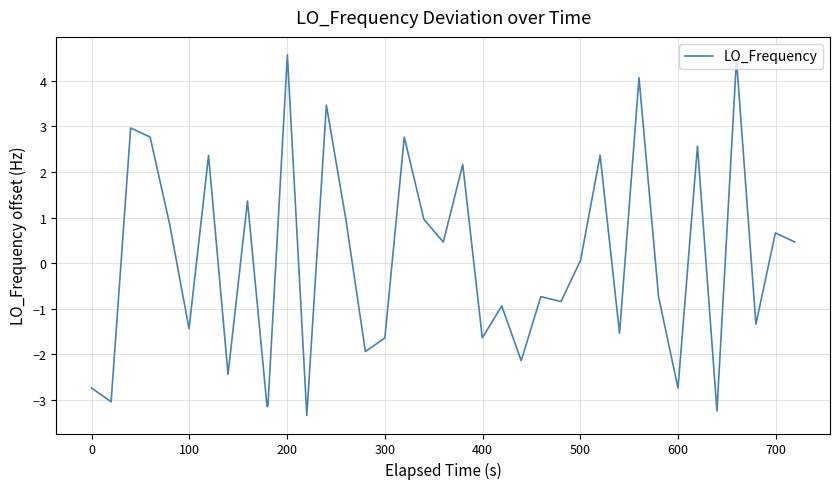

What is the maximum value shown in the chart?

4.6